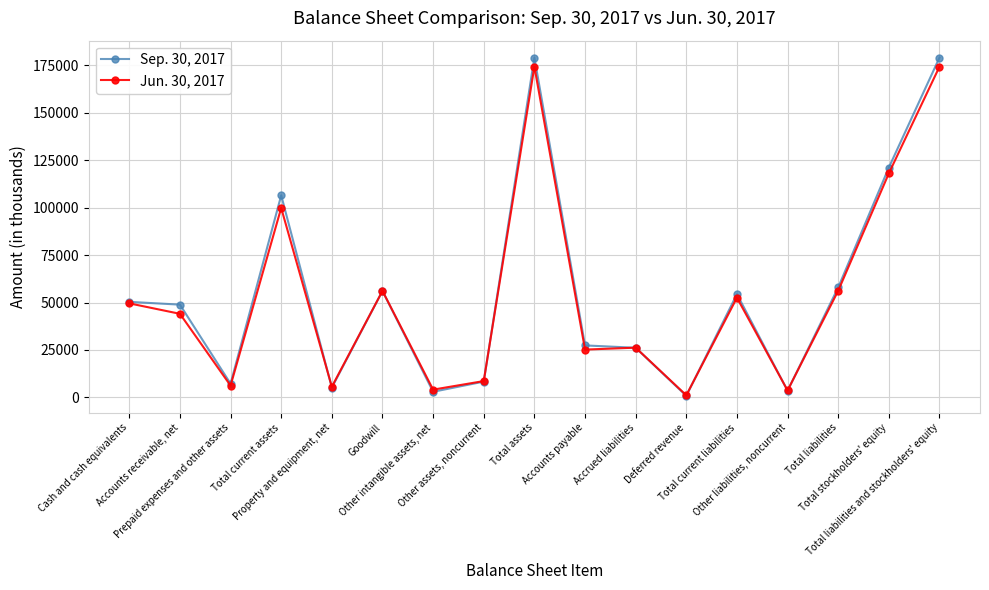

Which series has the largest range (max minus min)?

Sep. 30, 2017